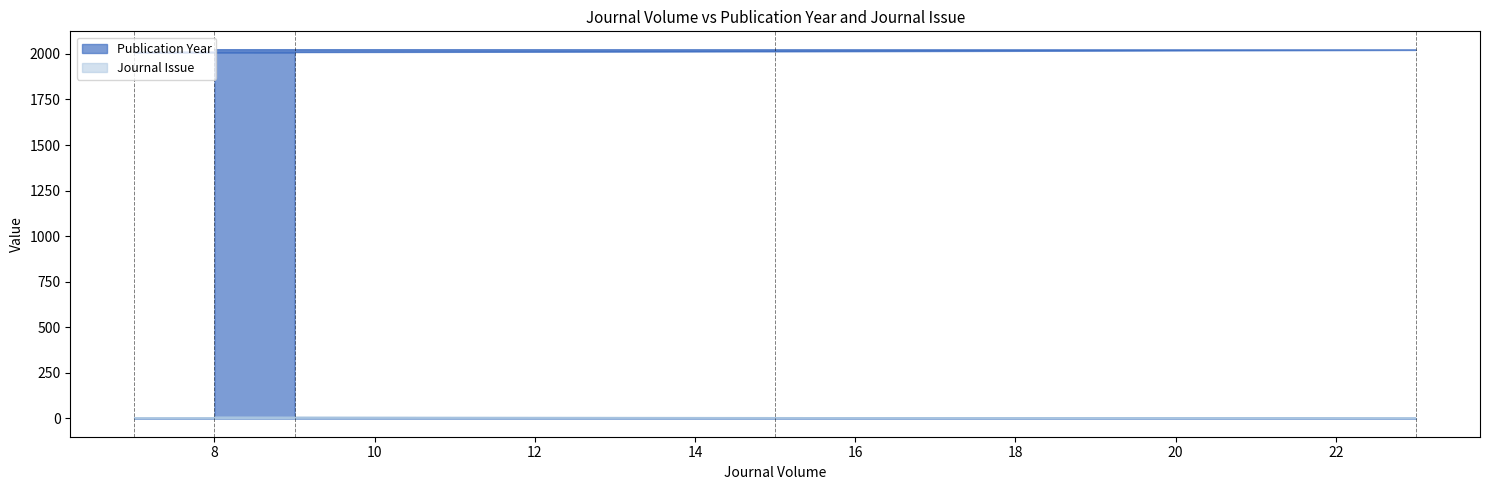

What is the difference between the maximum and minimum values in the Journal Issue series?

6